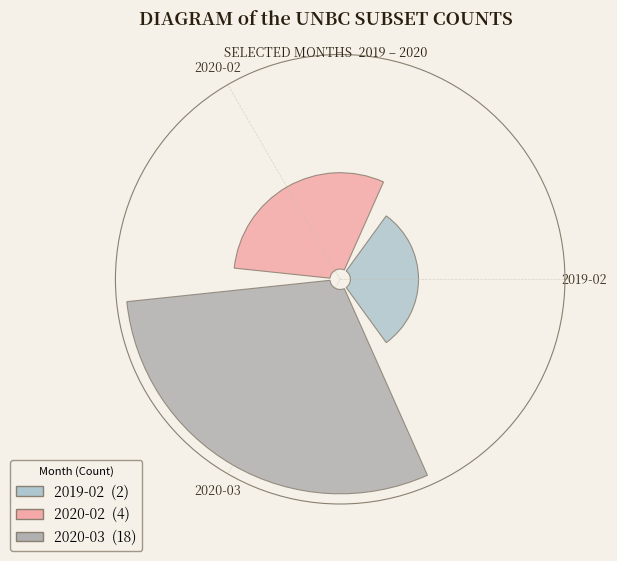

What is the change in value from 2019-02 to 2020-02?

+2